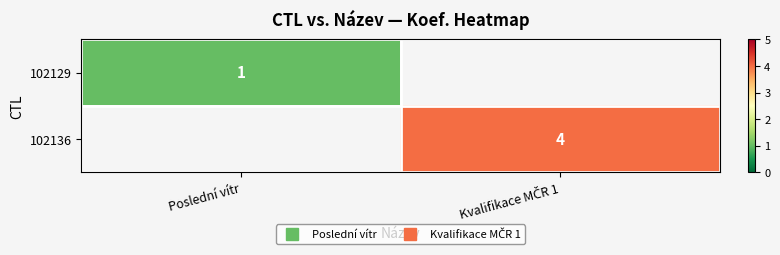

Is the value of 102136 at Kvalifikace MČR 1 greater than the value of 102129 at Kvalifikace MČR 1?

No